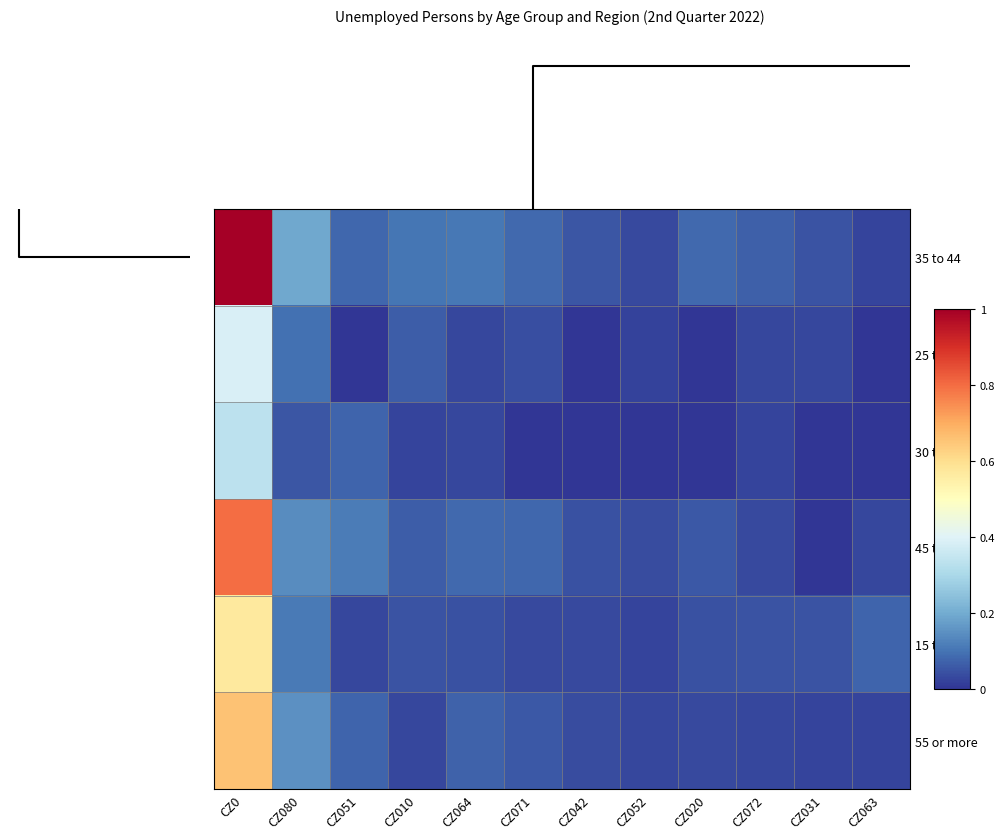

Which series has the largest range (max minus min)?

35 to 44